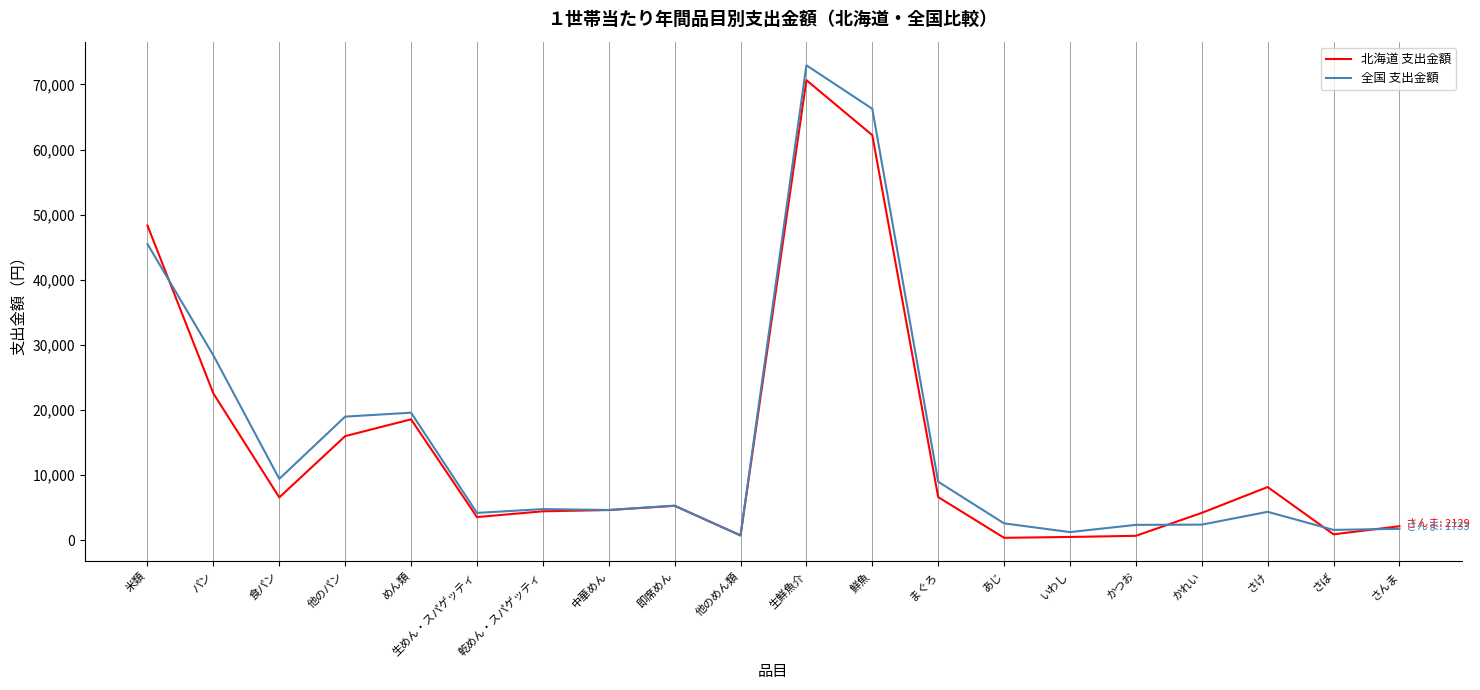

At 食パン, list the series in order from smallest to largest.

北海道 支出金額, 全国 支出金額